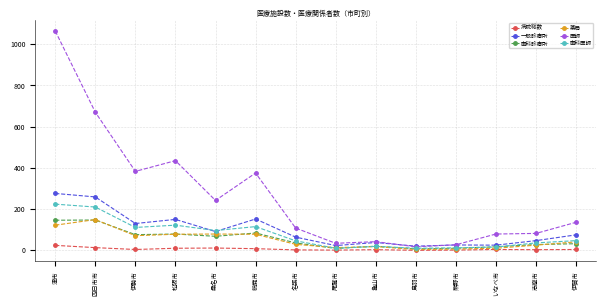

How many values in the 一般診療所 series are below 75?

7